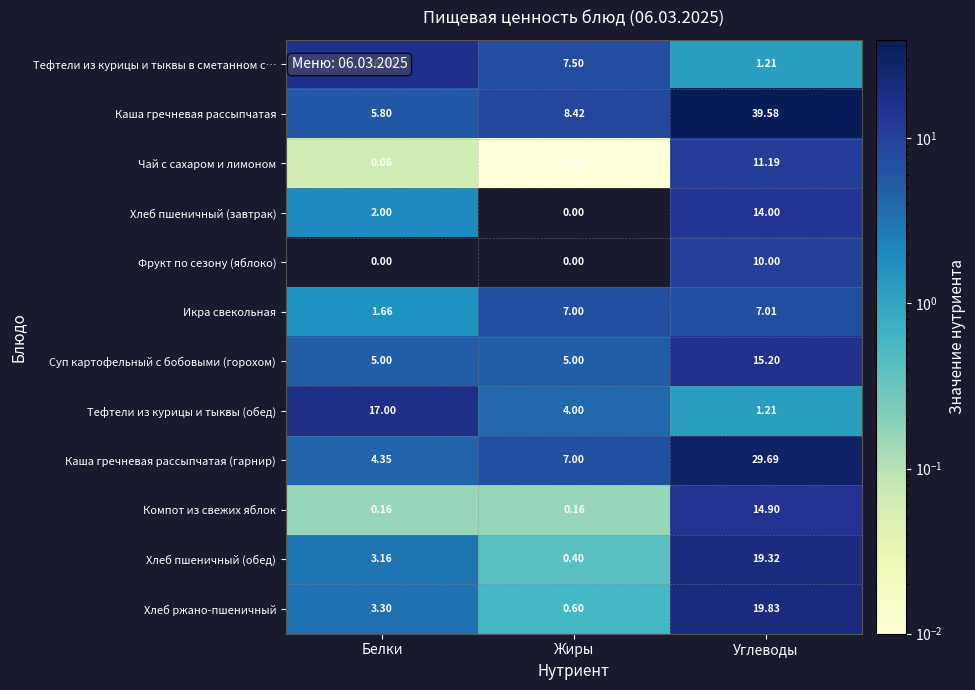

Which series changed the most between Жиры and Углеводы?

Каша гречневая рассыпчатая